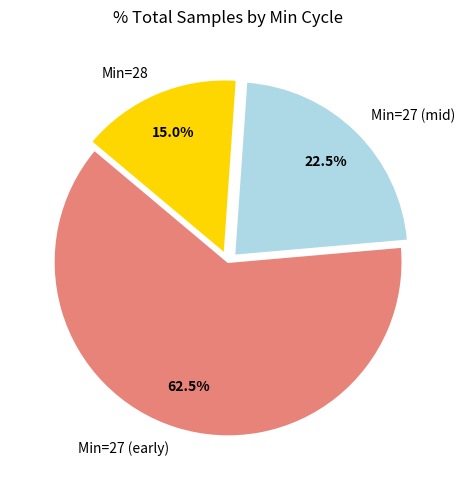

How many segments does this pie chart have?

3